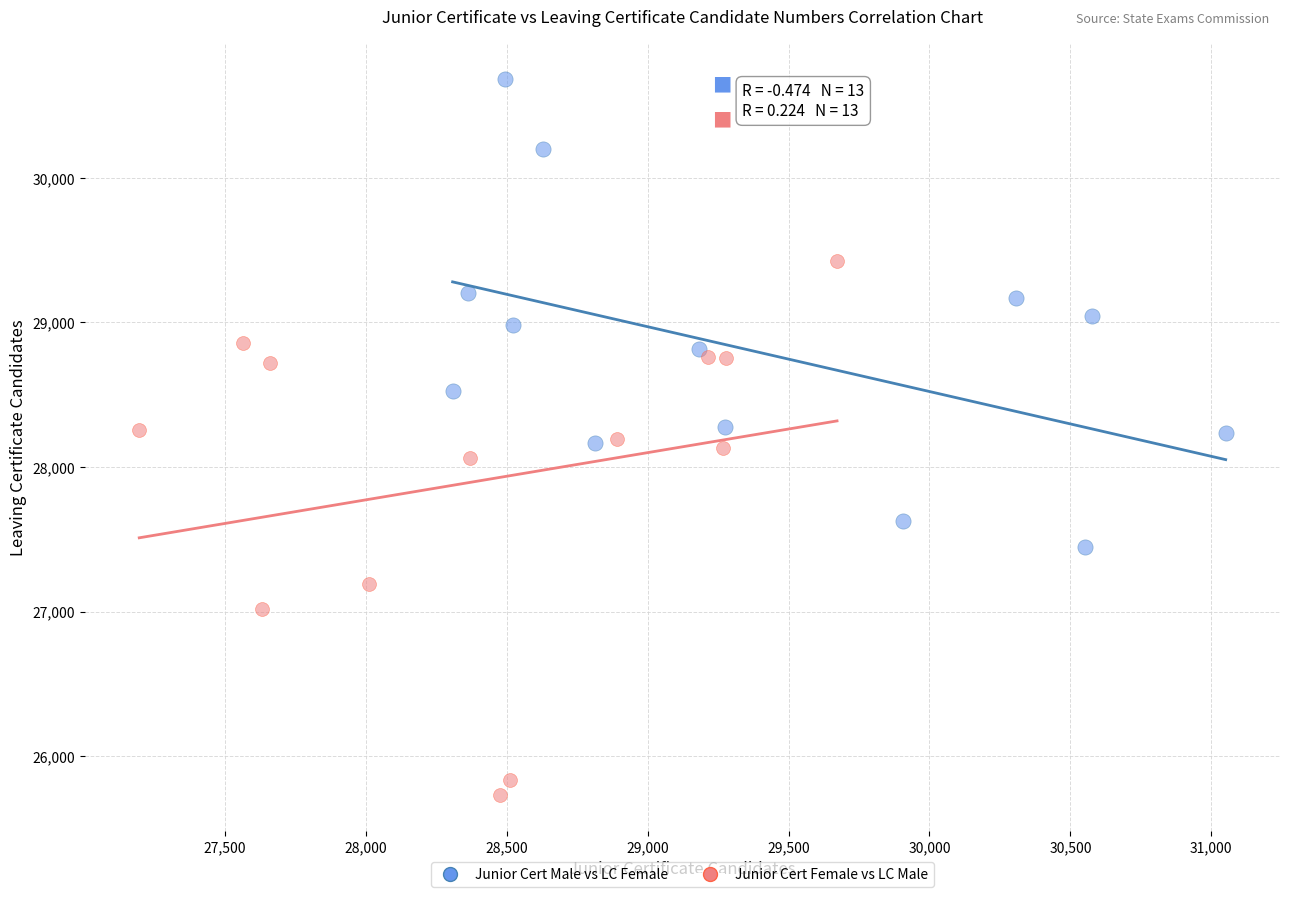

Which series has the widest spread of Y values?

Junior Cert Female vs LC Male